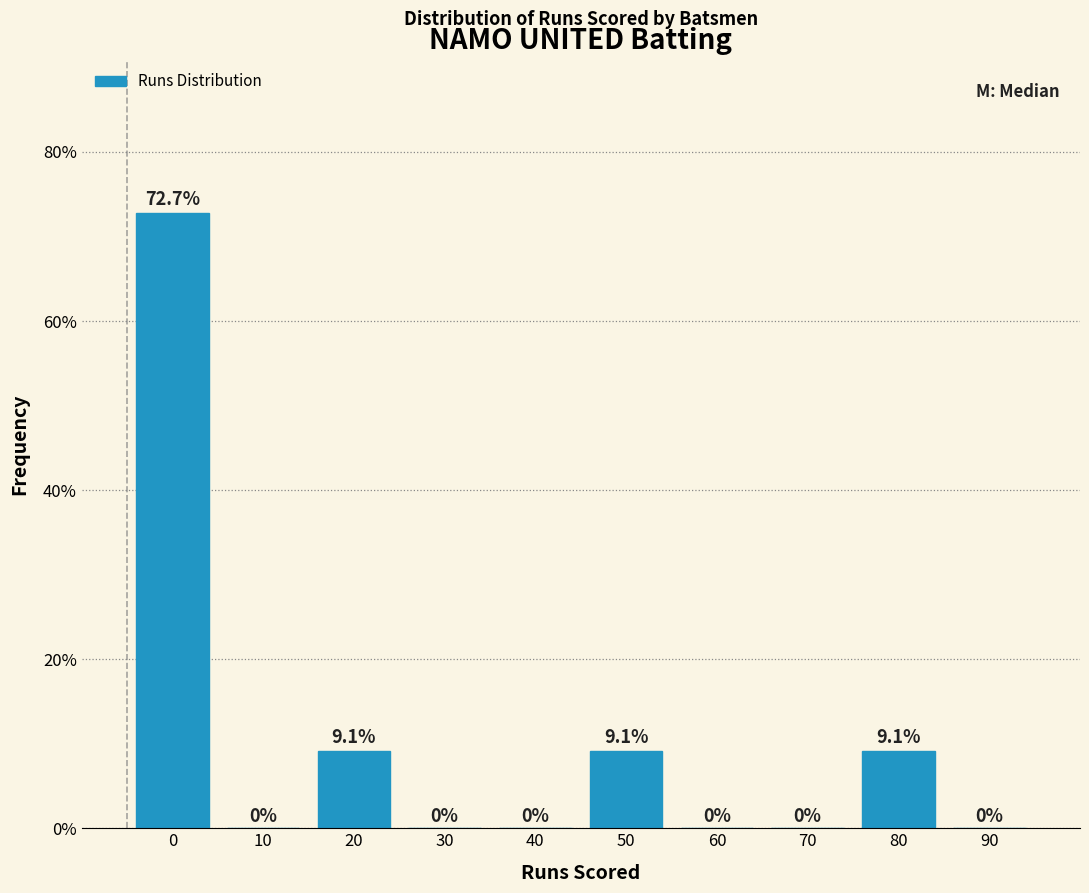

Reading left to right, what are all the values shown in this chart?

0=72.7	10=0.0	20=9.1	30=0.0	40=0.0	50=9.1	60=0.0	70=0.0	80=9.1	90=0.0